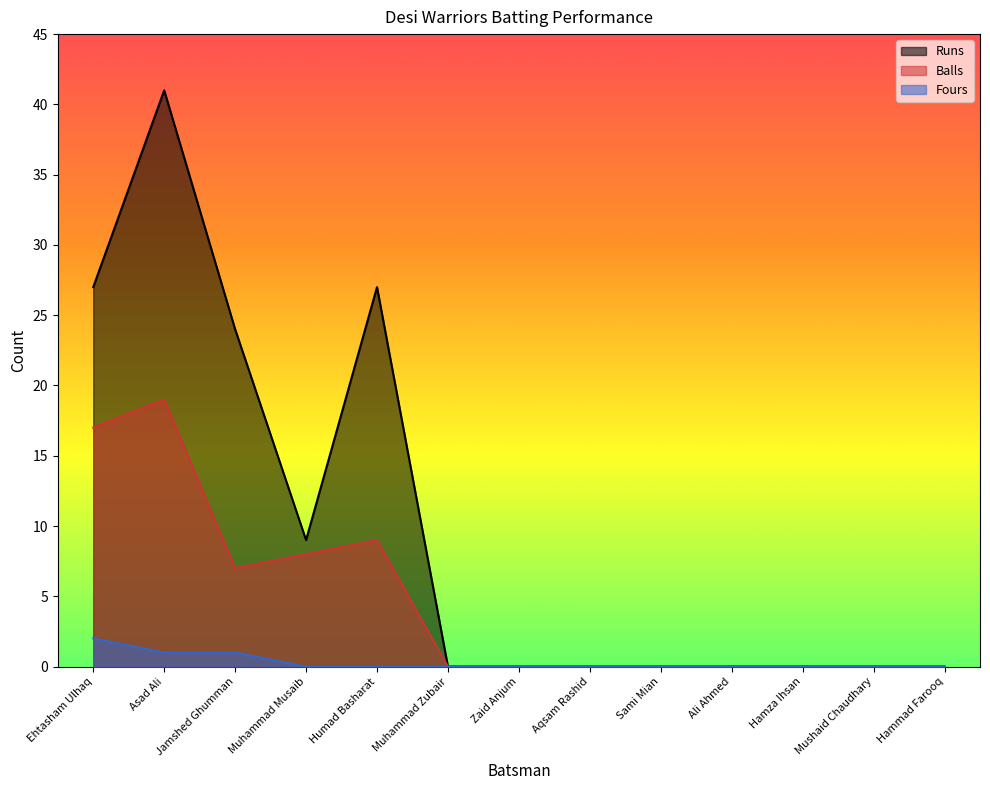

How many values in Balls are above zero?

5